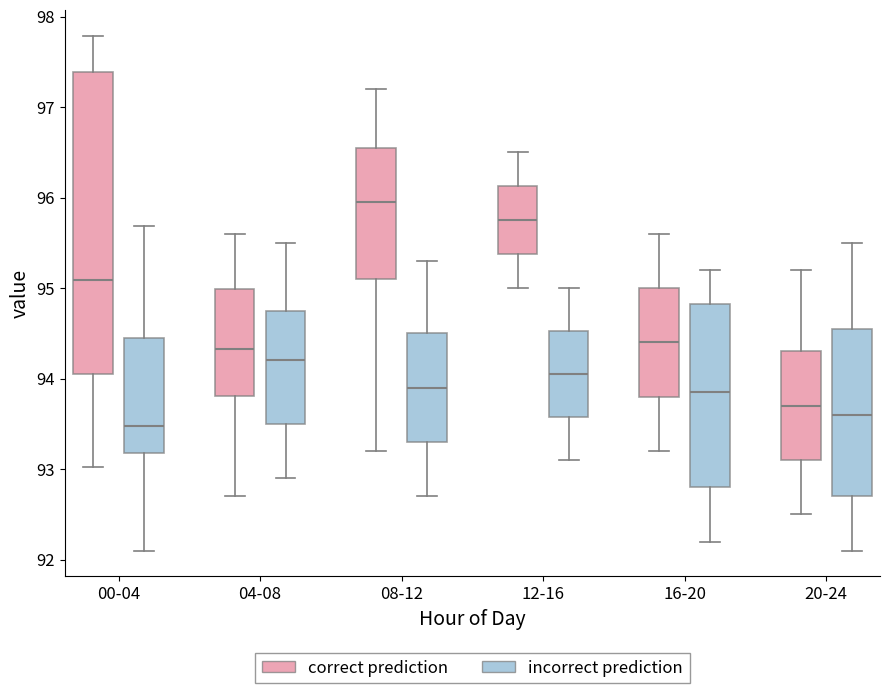

Which box has the highest median line?

08-12 (correct prediction)